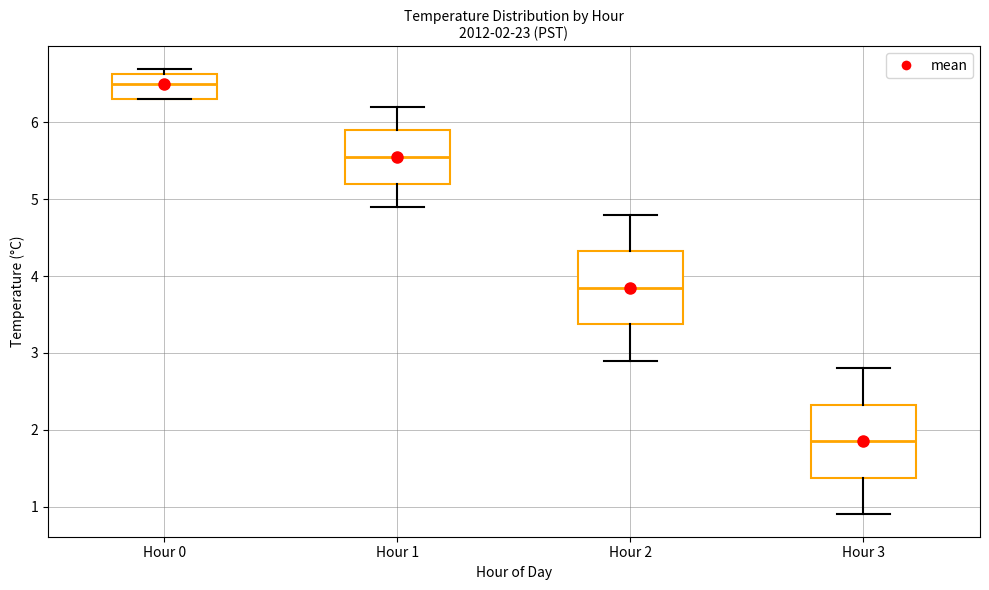

Which box's median line is the lowest?

Hour 3